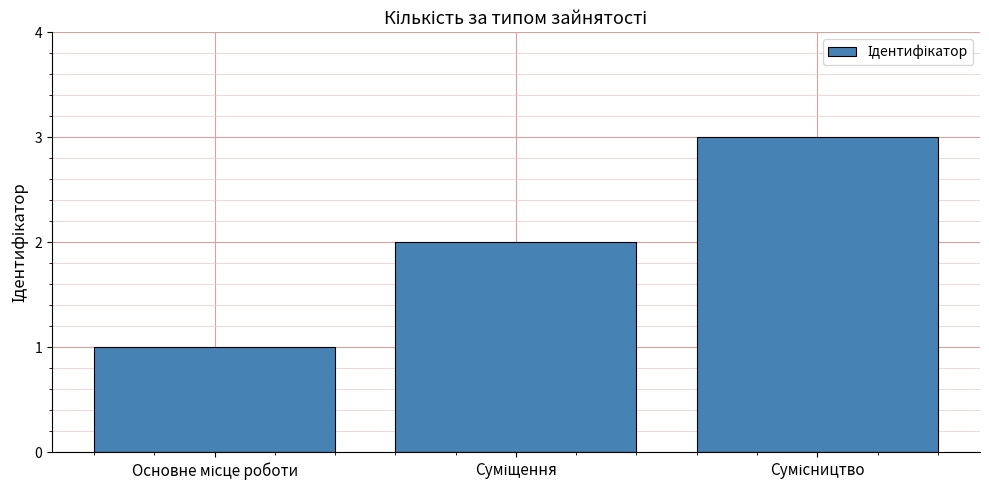

What is the sum of all values?

6